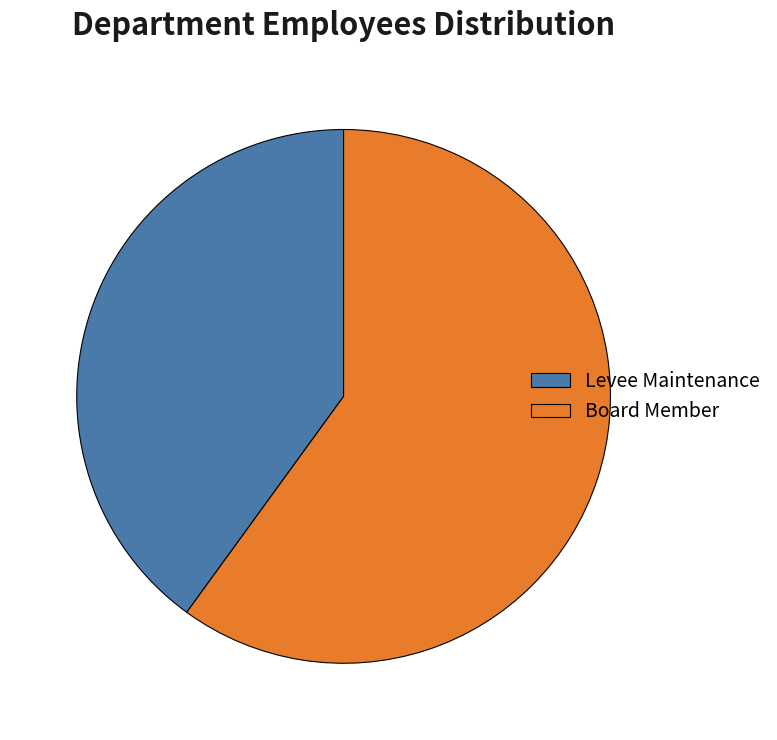

Approximately how many times larger is the value at Levee Maintenance compared to Board Member?

0.7